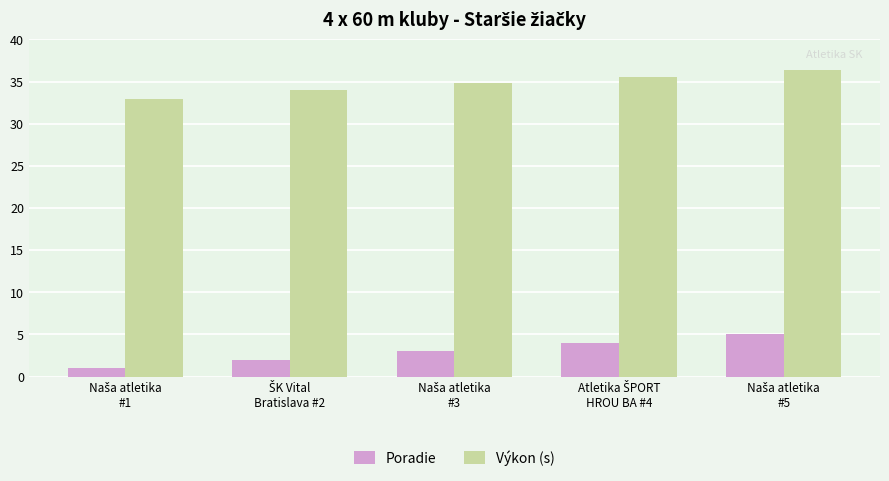

Which series has the largest total across all categories?

Výkon (s)